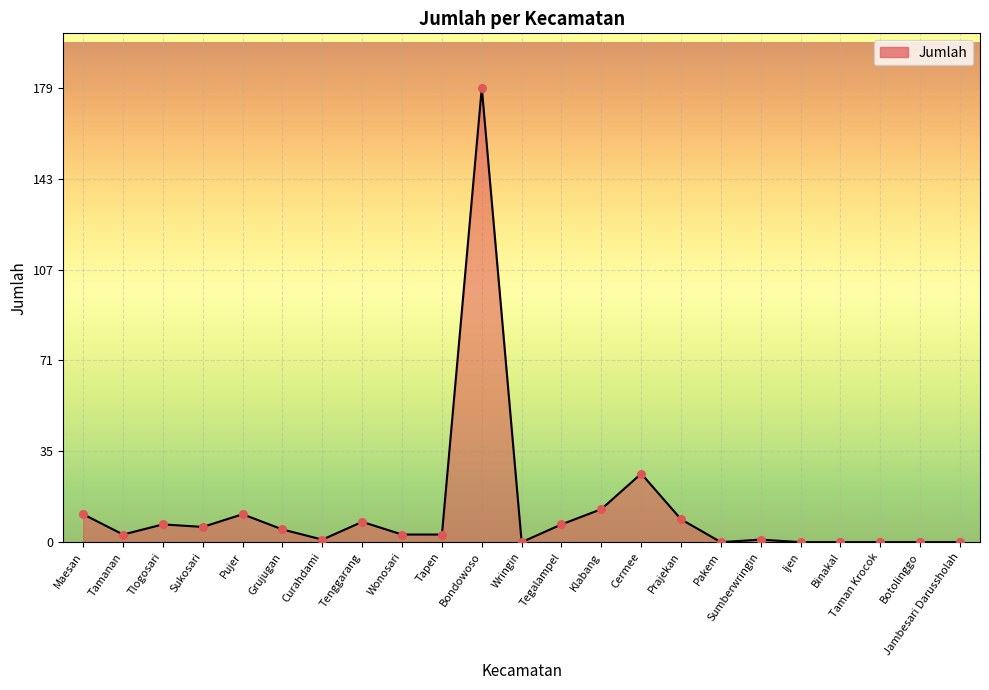

What is the change in value from Pujer to Cermee?

+16